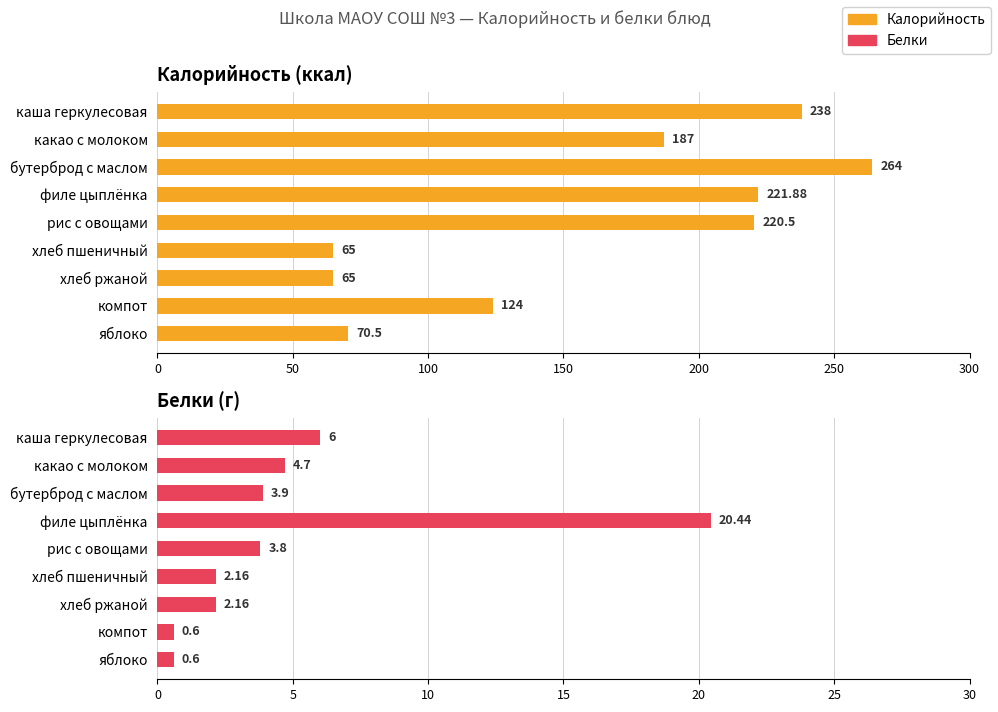

Which series has the widest spread of values?

Калорийность